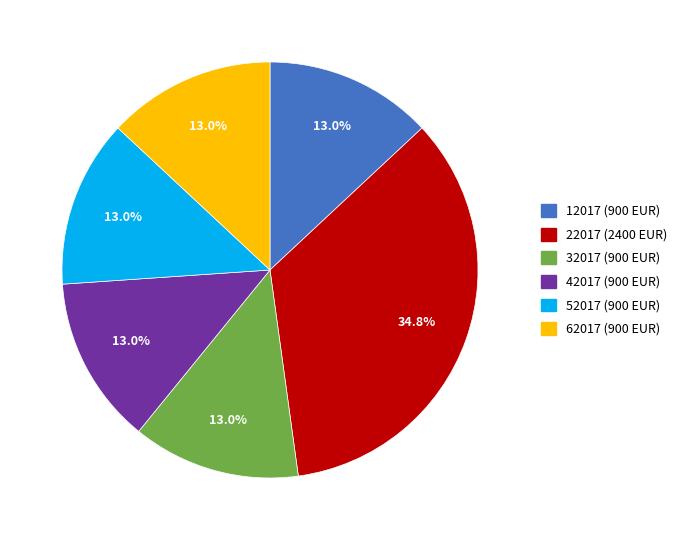

How many slices are in this pie chart?

6